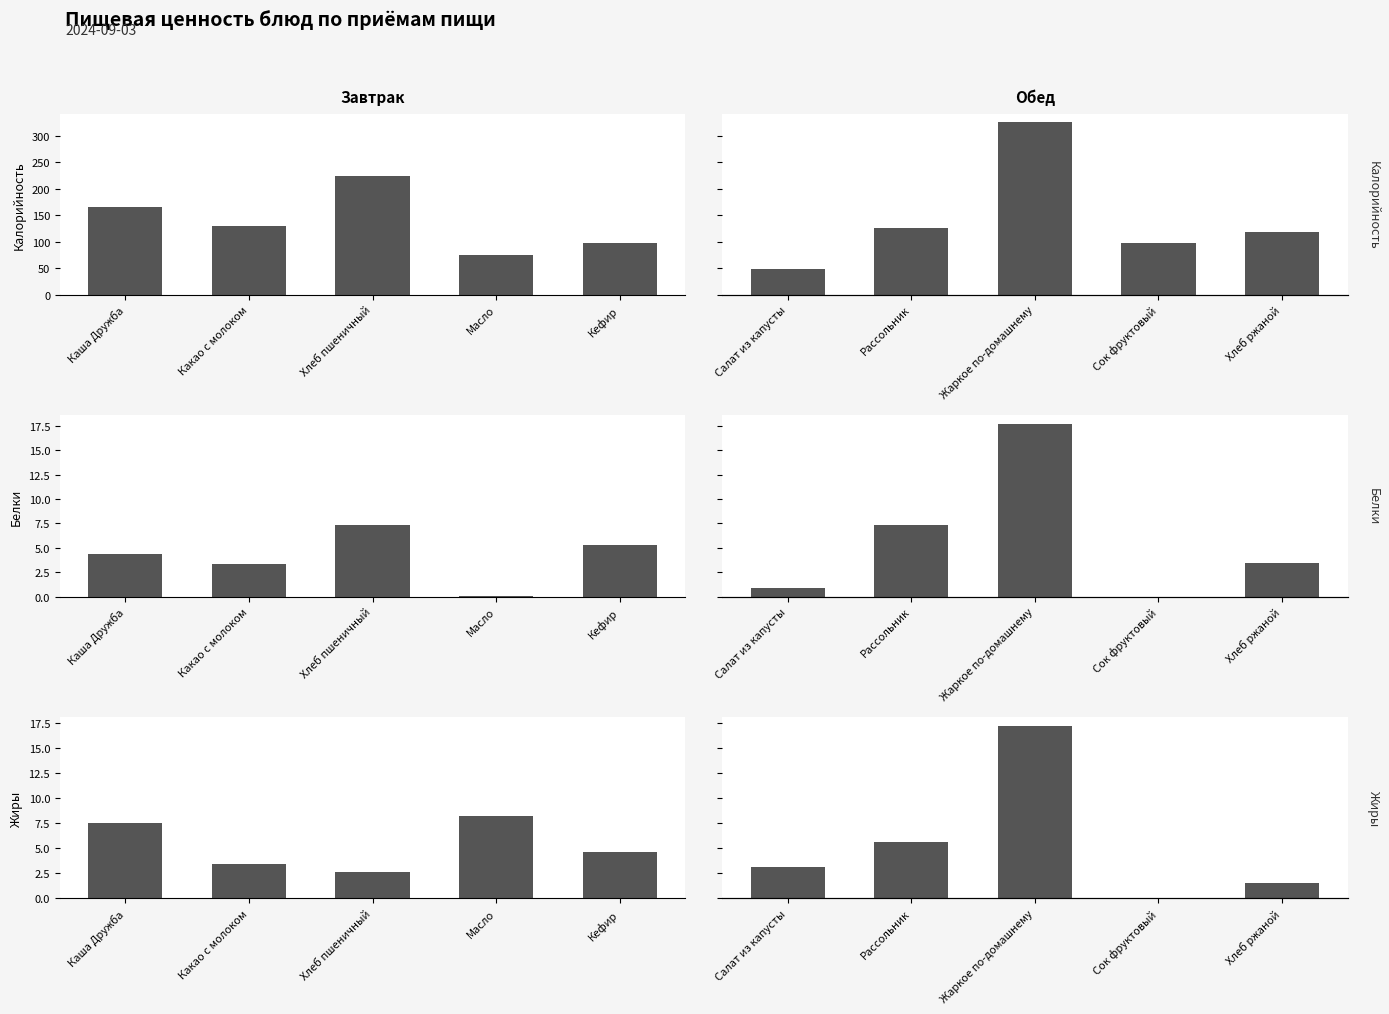

Rank the series by their maximum value, from highest to lowest.

Калорийность, Белки, Жиры